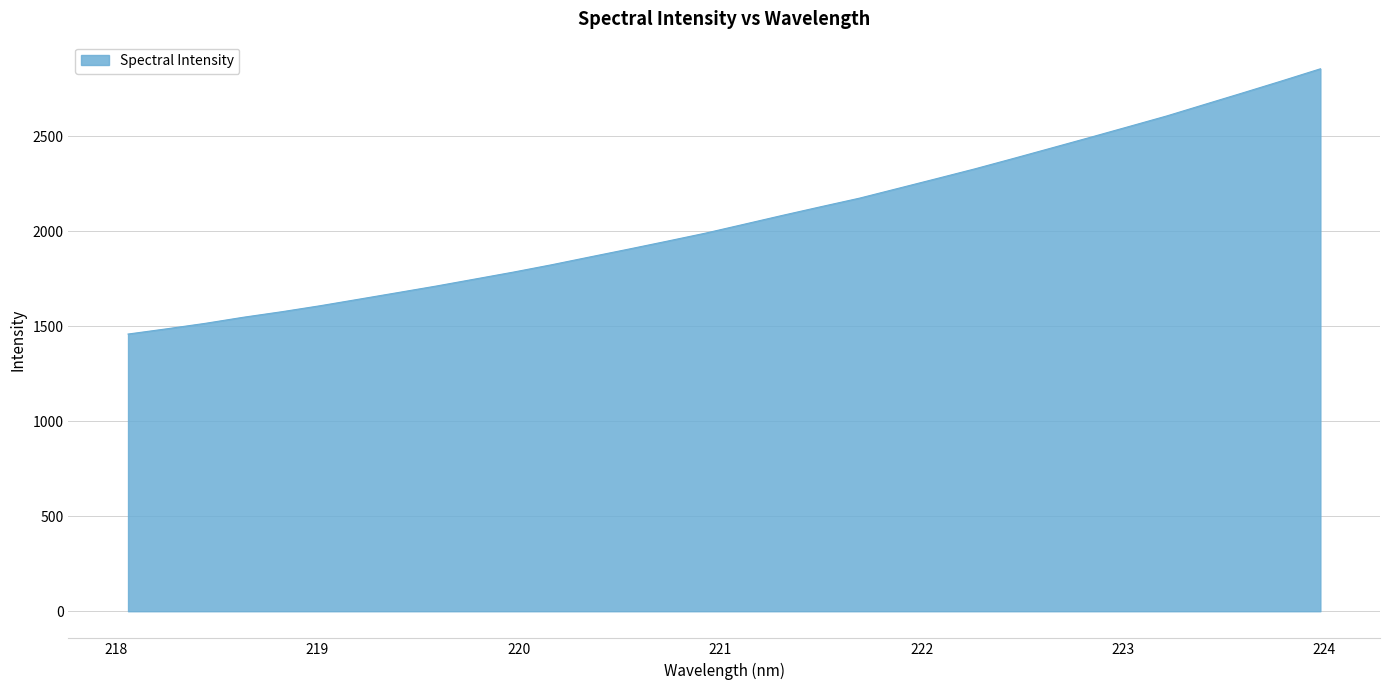

How many values are below 2036?

16